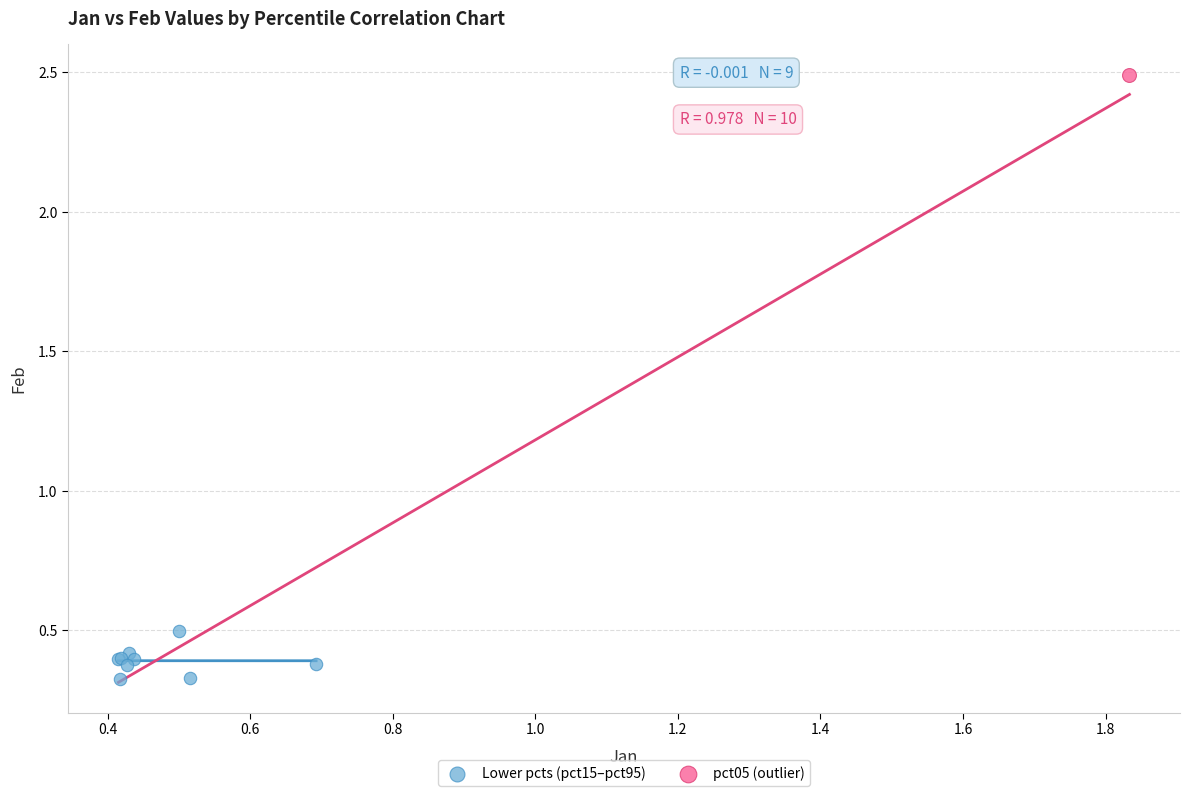

What are all the series names shown in the legend?

Lower pcts (pct15–pct95), pct05 (outlier)